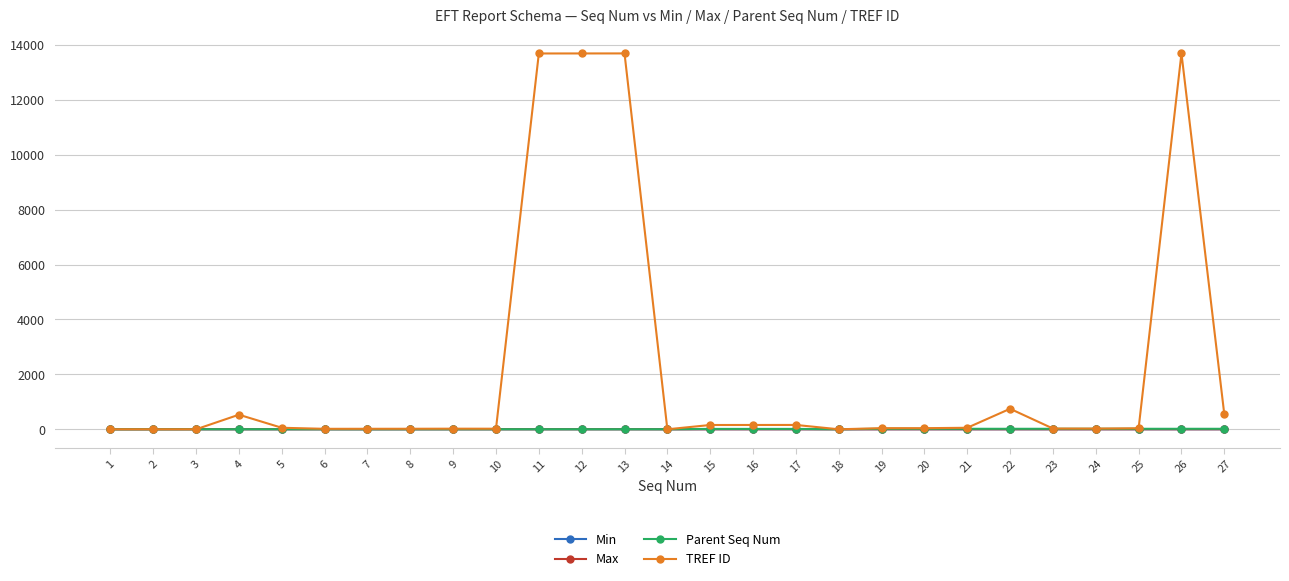

How many series are shown in this chart?

4